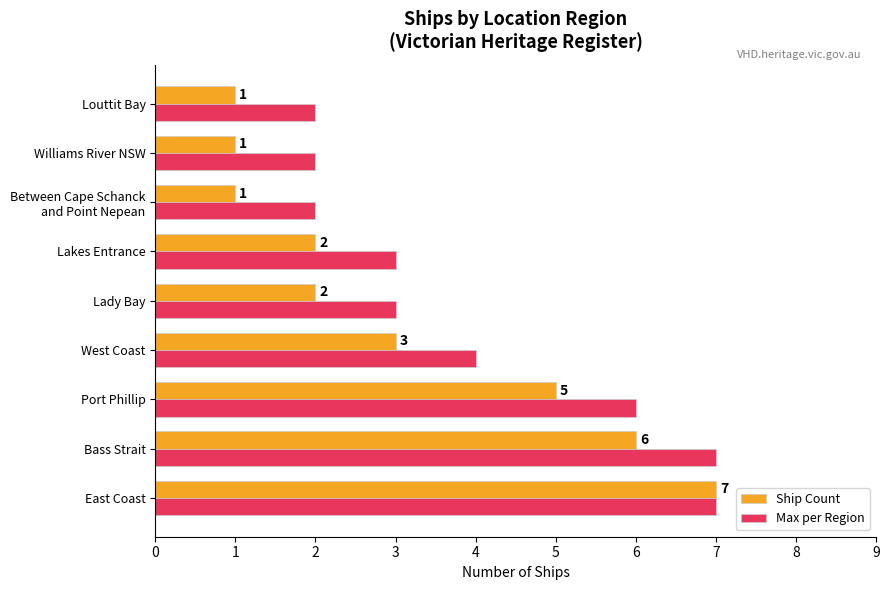

Which series has the largest total across all categories?

Max per Region